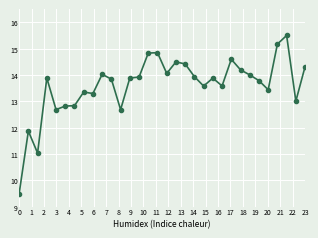

Reading left to right, extract all data points from this chart.

9.5	11.9	11.0	13.9	12.7	12.8	12.8	13.4	13.3	14.0	13.8	12.7	13.9	13.9	14.8	14.8	14.1	14.5	14.4	13.9	13.6	13.9	13.6	14.6	14.2	14.0	13.8	13.4	15.2	15.5	13.0	14.3